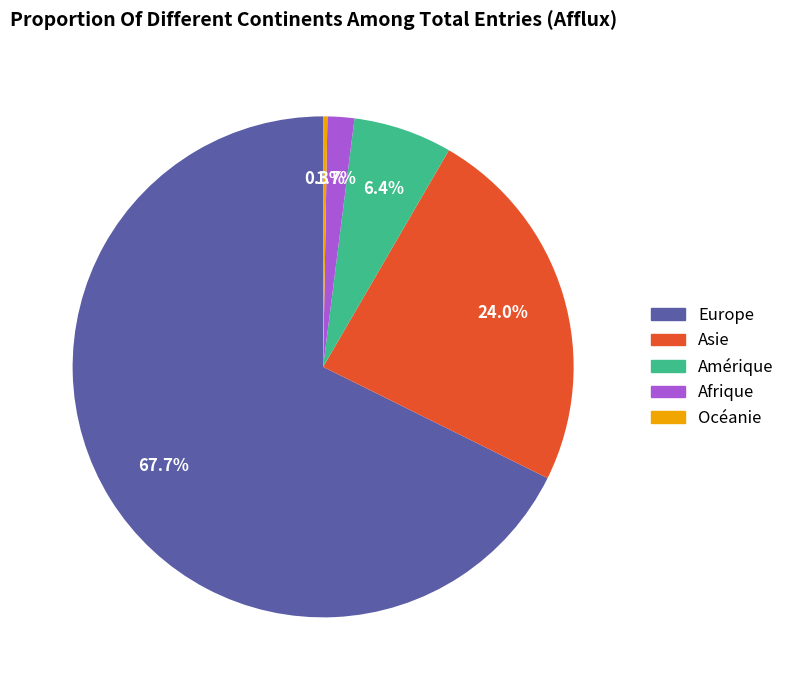

Does Afrique account for over 50% of the chart?

No